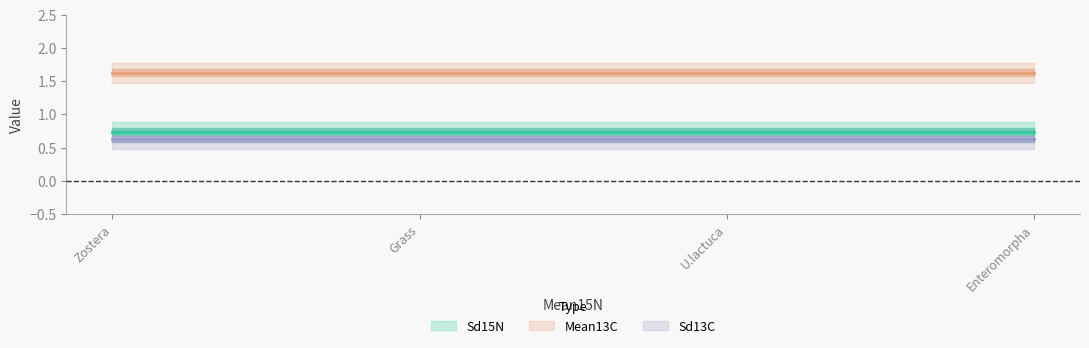

What is the sum of the Mean13C values at Enteromorpha and Grass?

3.3